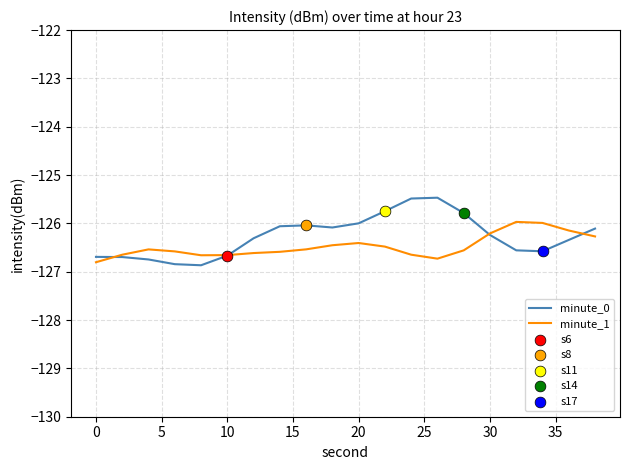

What is the smallest value displayed?

-126.9